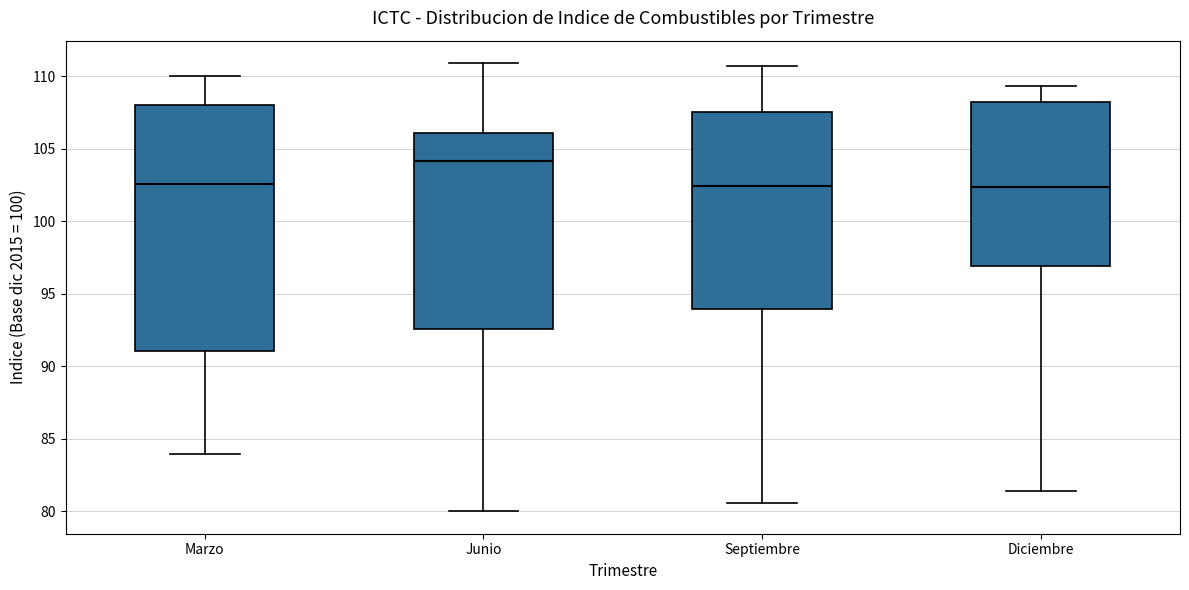

Reading left to right, transcribe this box plot: for each box, give where its median line is, the range the box spans, and where its two whiskers end, as read against the y-axis. The values are not printed on the chart, so give them approximately, as read against the axis.

Marzo: median 102.5, box 91.0 to 108.0, whiskers 84.0 to 110.0
Junio: median 104.0, box 92.5 to 106.0, whiskers 80.0 to 111.0
Septiembre: median 102.5, box 94.0 to 107.5, whiskers 80.5 to 110.5
Diciembre: median 102.5, box 97.0 to 108.0, whiskers 81.5 to 109.5